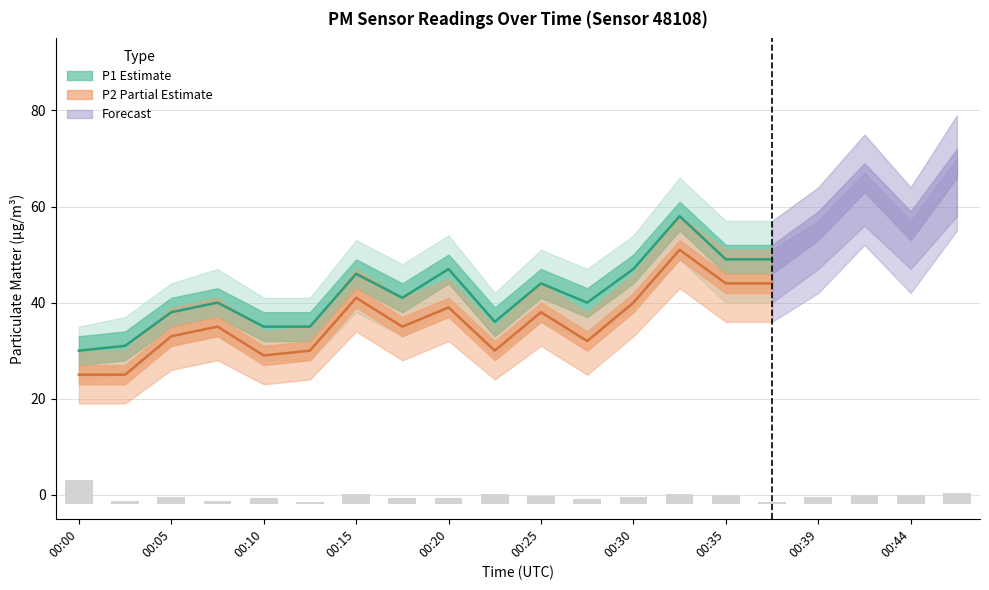

Where is P2 nearest to the value 38?

00:25